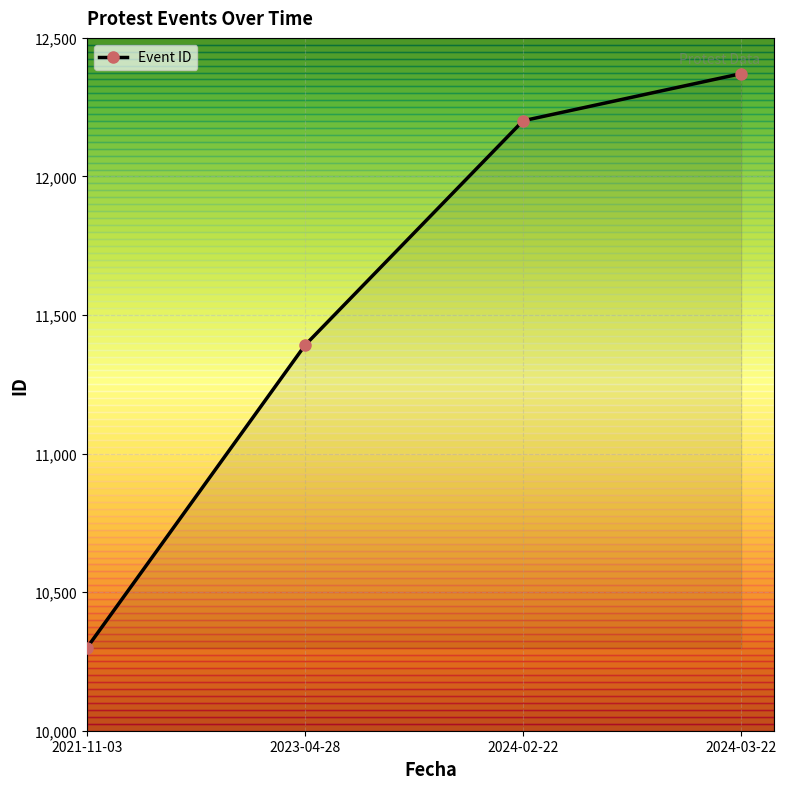

Rank the categories by value from lowest to highest.

2021-11-03, 2023-04-28, 2024-02-22, 2024-03-22